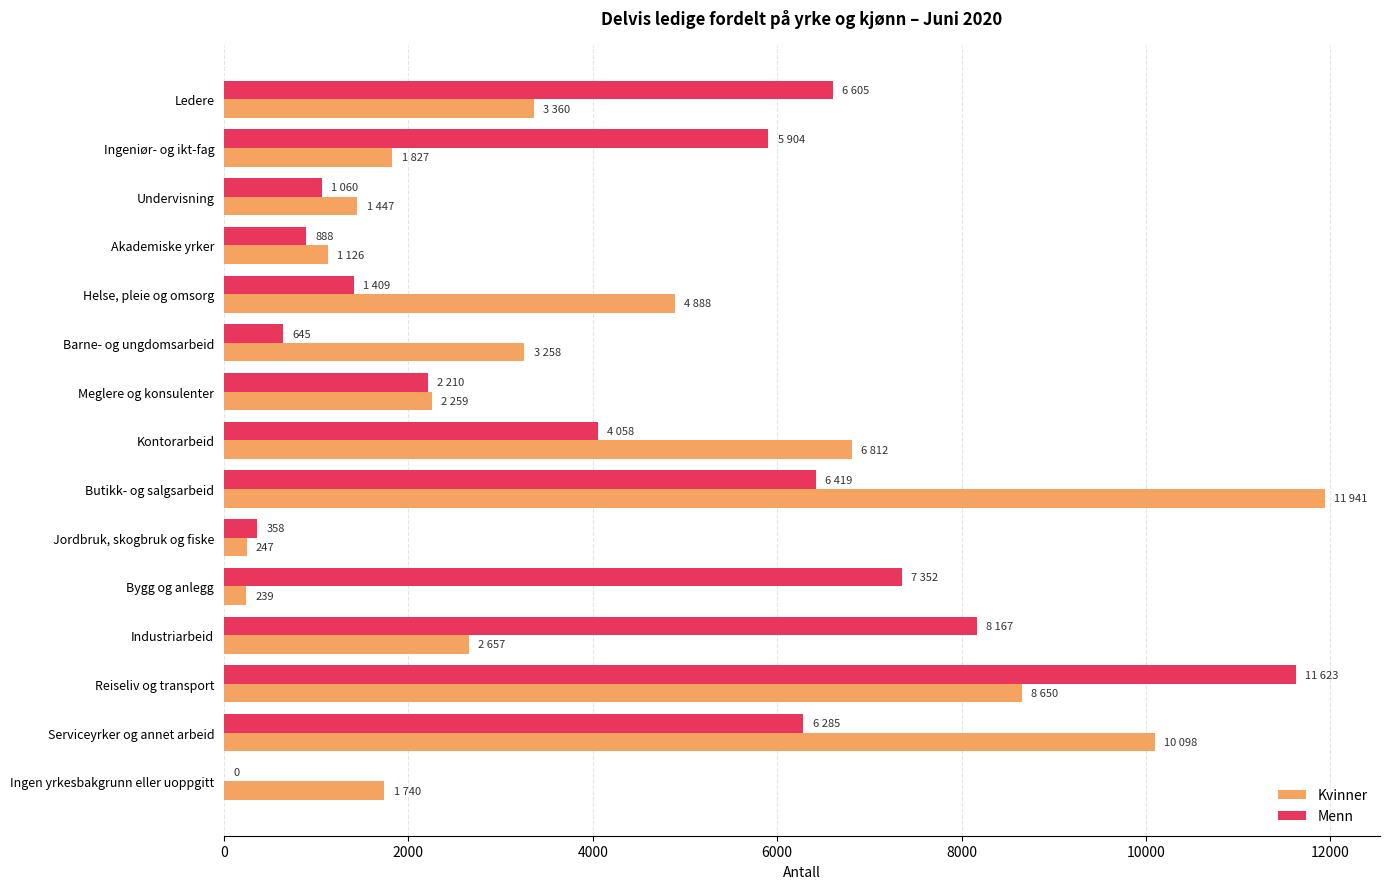

At which category does the chart reach its peak across all series?

Butikk- og salgsarbeid